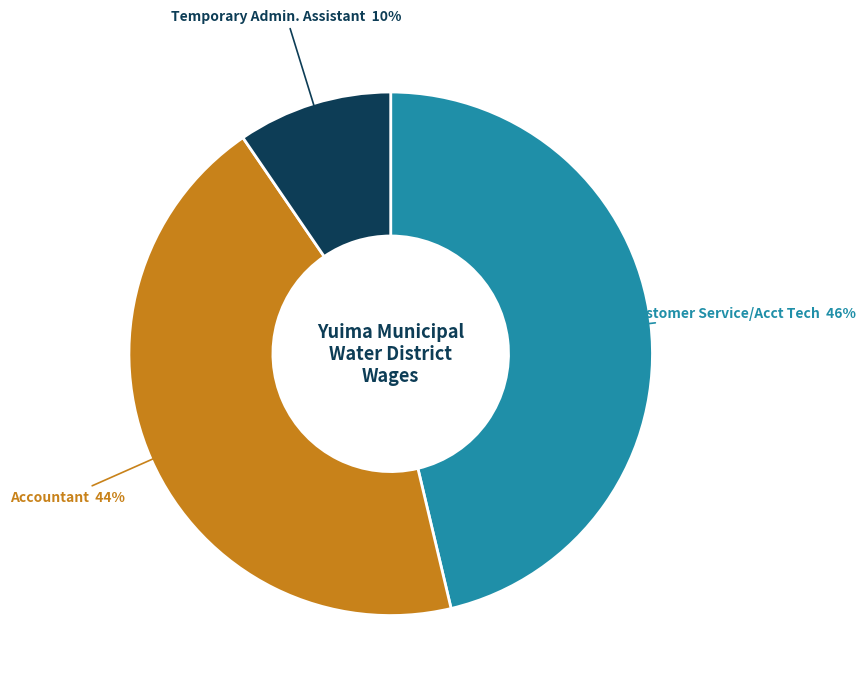

What percentage is the Customer Service/Acct Tech slice, to the nearest percent?

46%